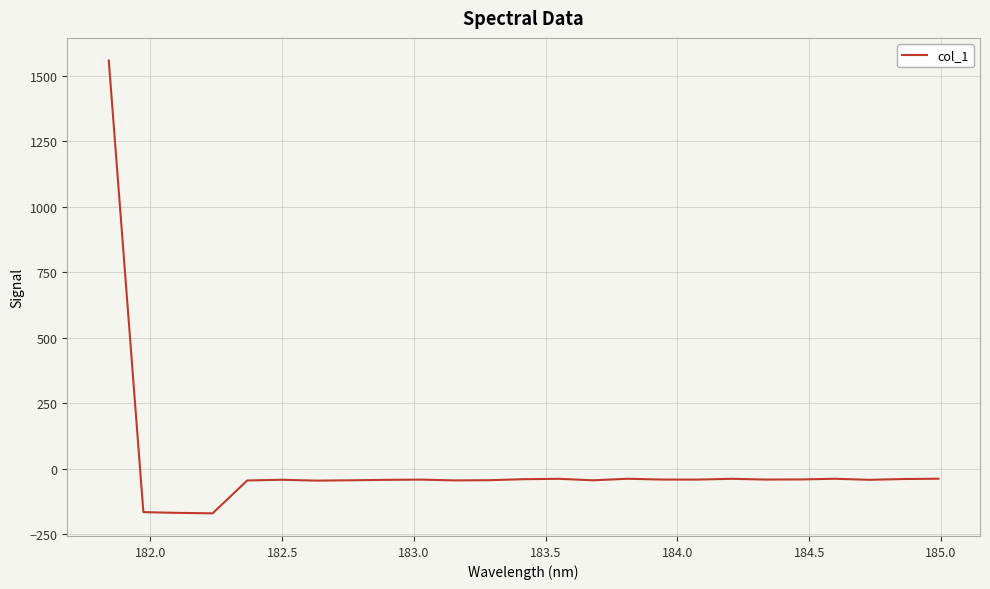

What is the difference between the maximum and minimum values?

1729.2